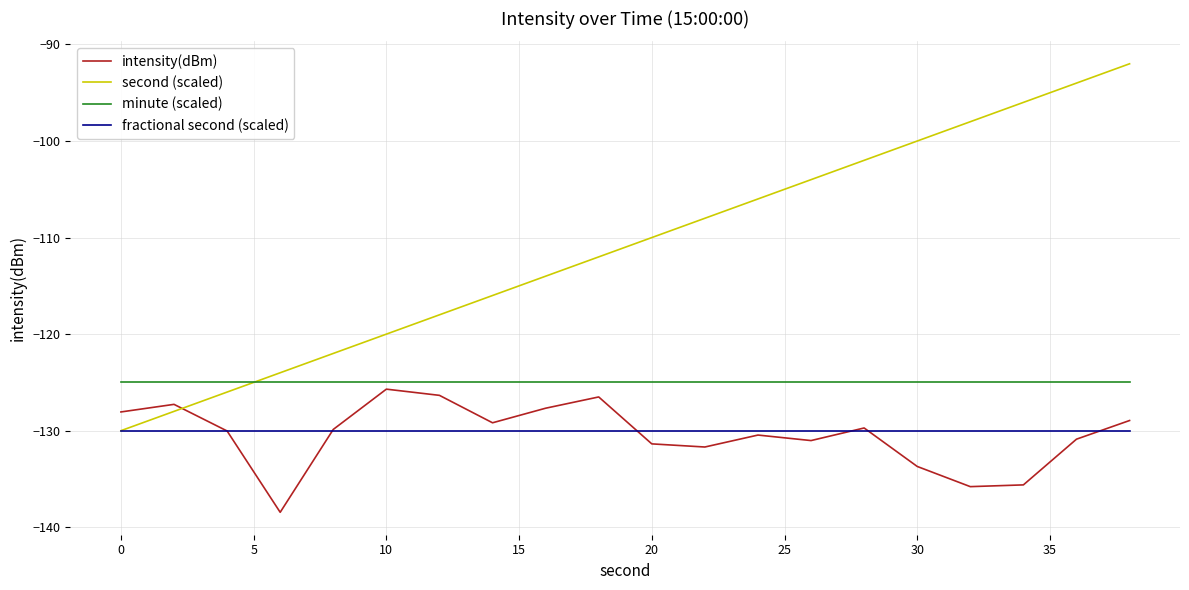

After their last crossing, which series has the higher values: second (scaled) or intensity(dBm)?

second (scaled)